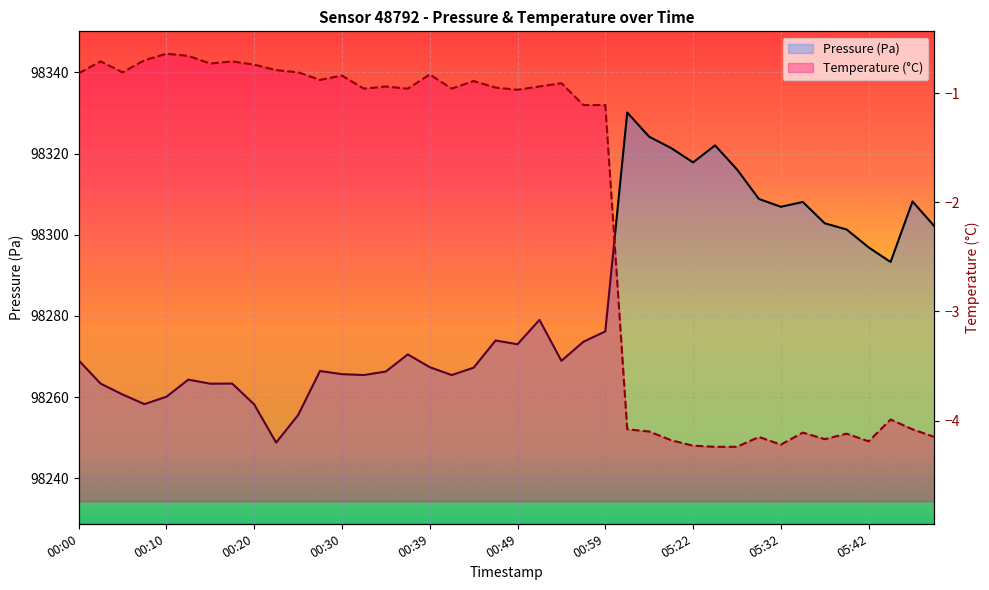

What is the label of the 23rd point from the left?

00:54